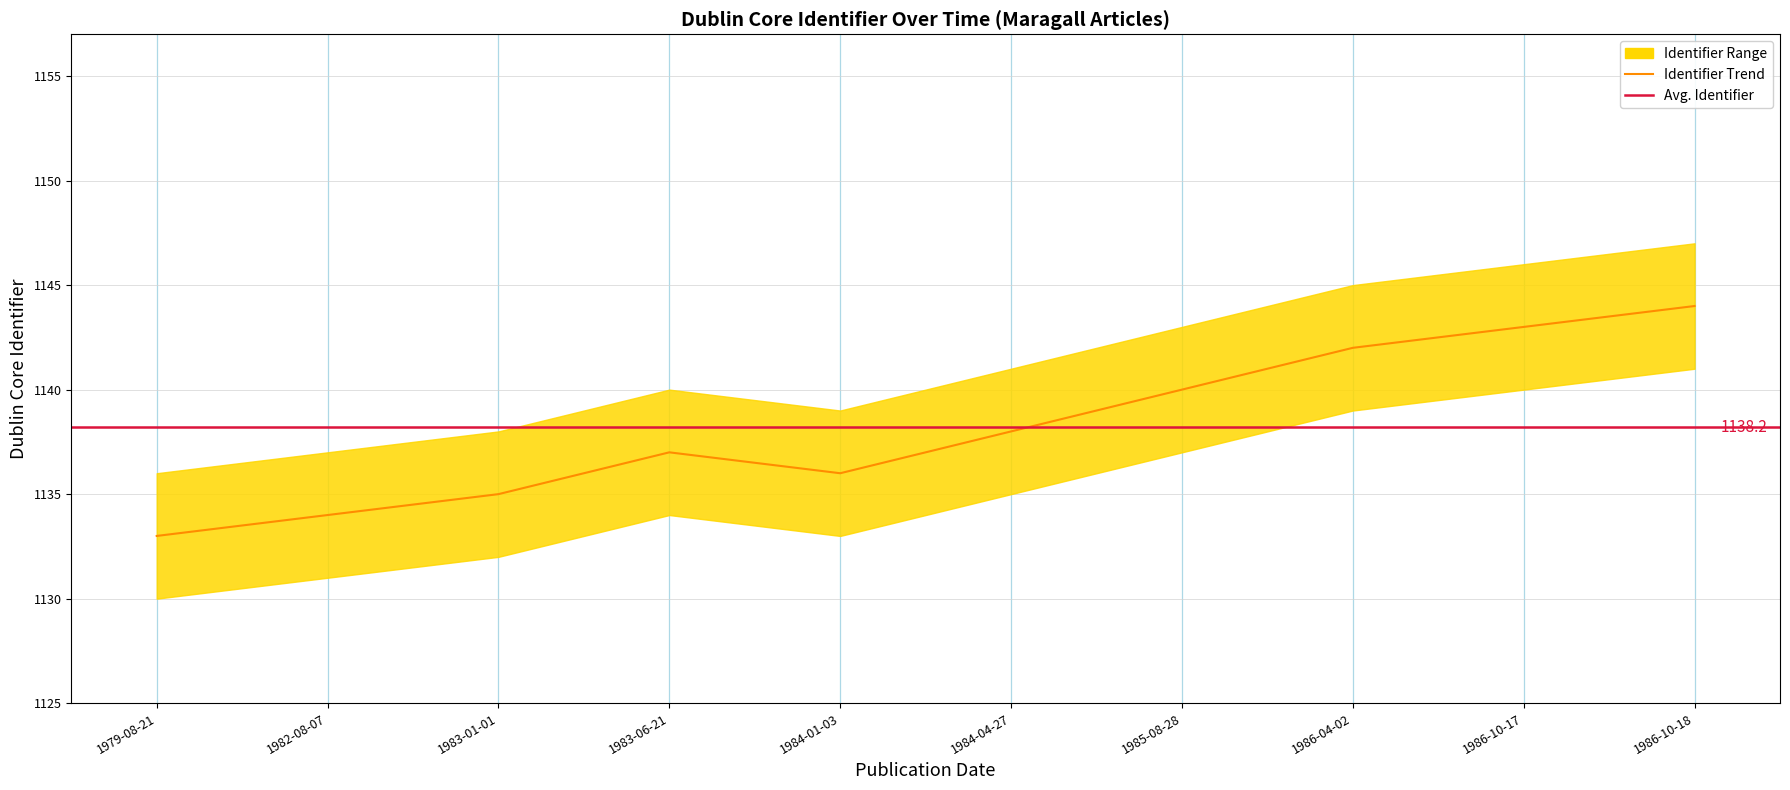

Read the value at 1986-10-17.

1143